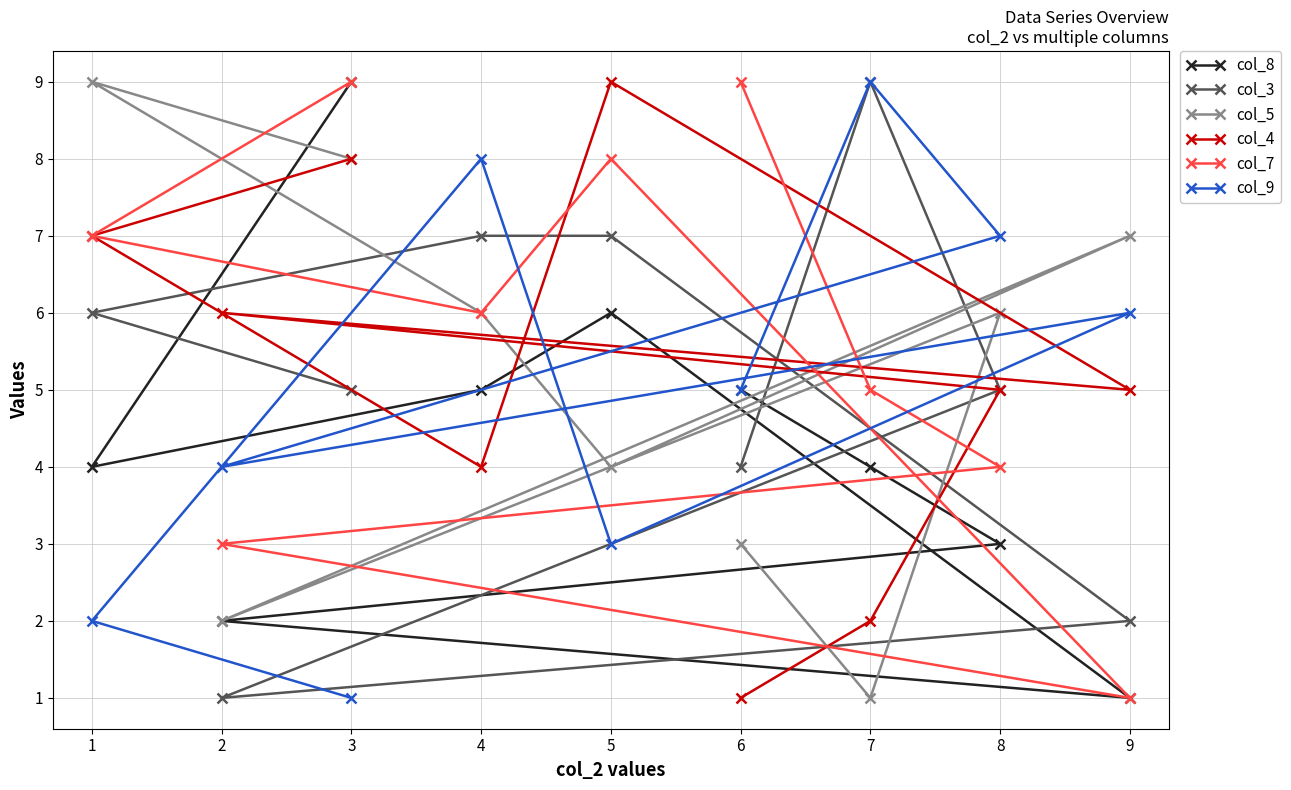

How many lines are shown in the chart?

6